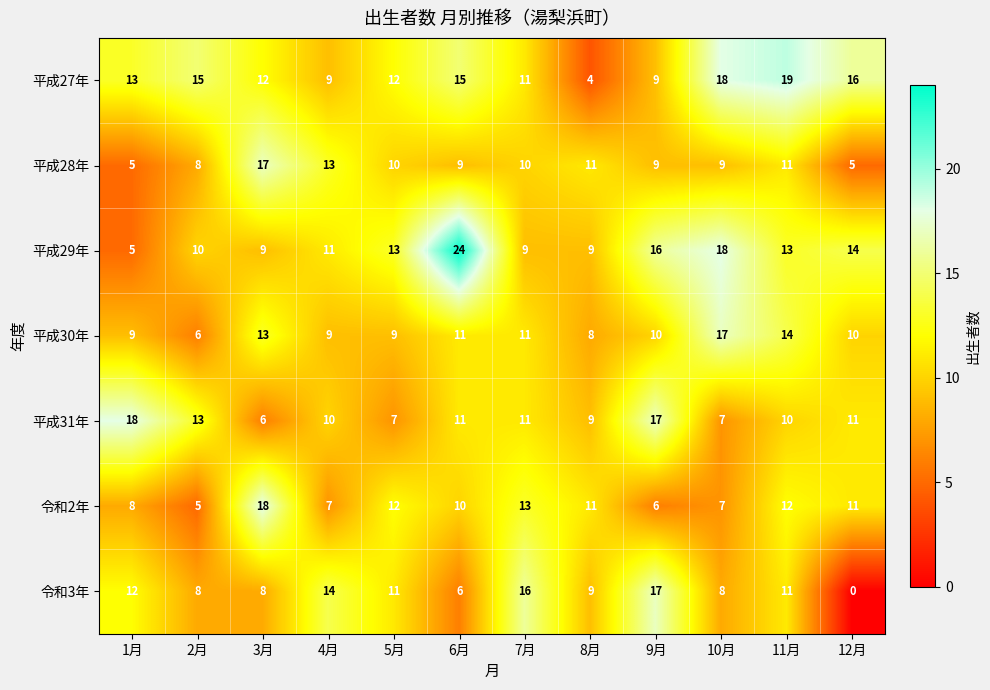

What is the difference between the maximum and minimum values in the 平成28年 series?

12